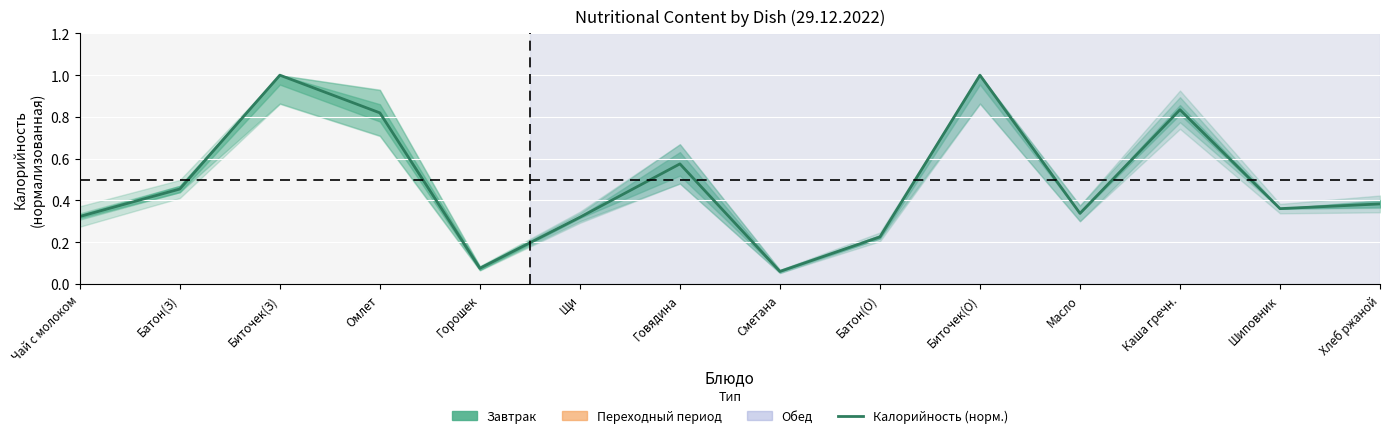

Does the chart display data point markers on the line(s)?

No